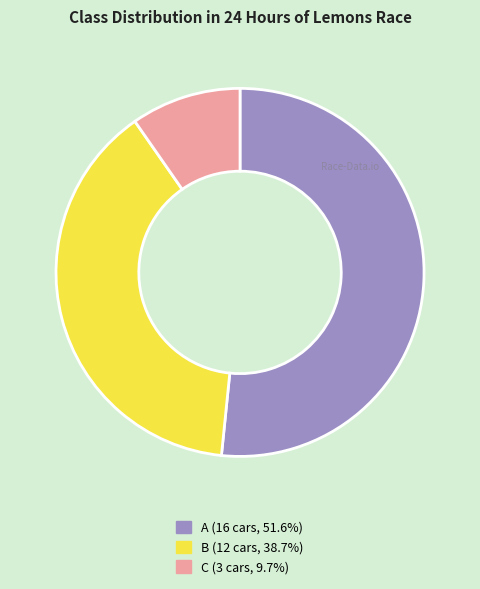

Rank the categories by value from highest to lowest.

A, B, C